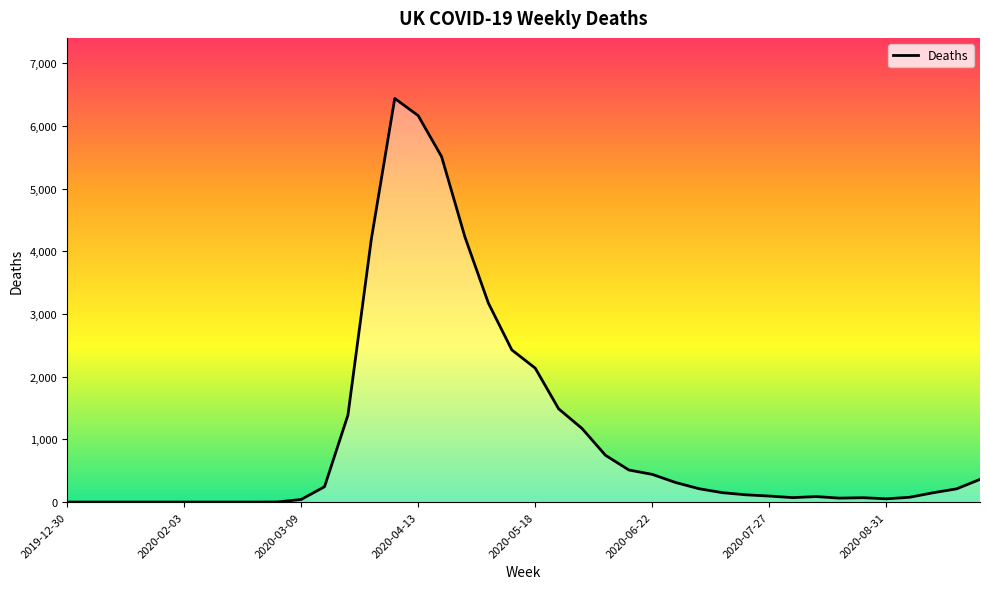

What is the greatest value displayed?

6440